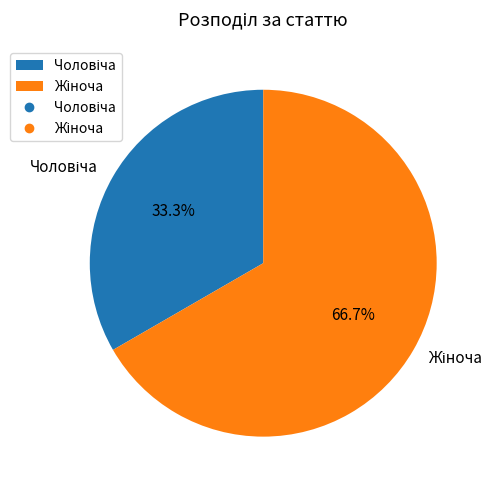

Is there any slice that represents more than half of the pie?

Yes